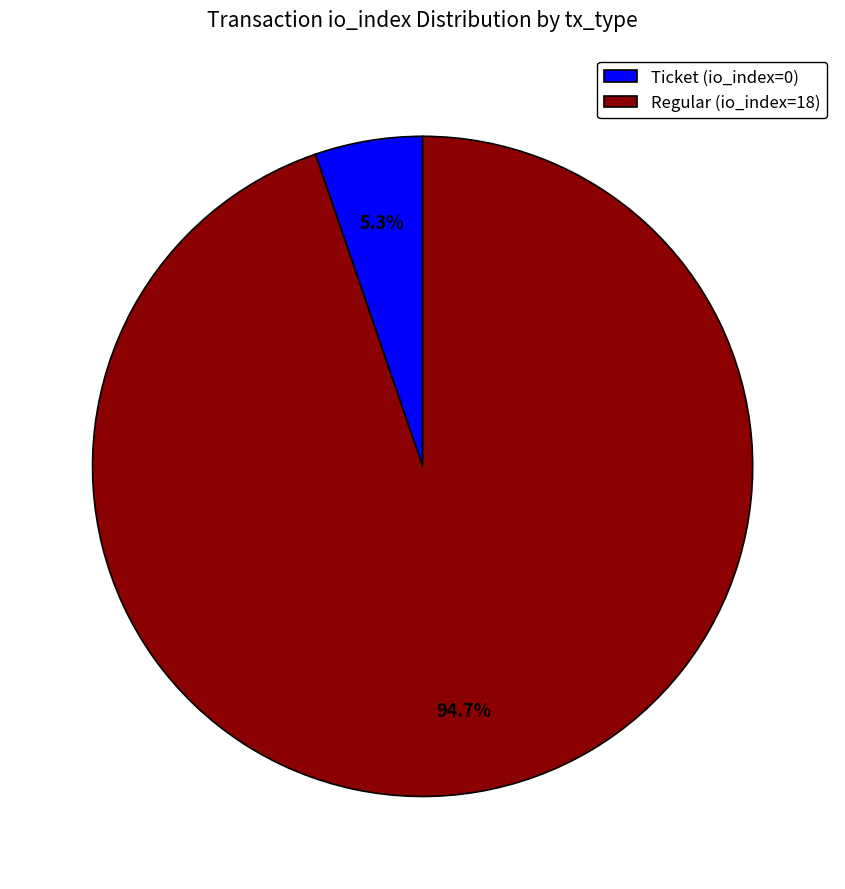

Does Ticket (io_index=0) account for over 50% of the chart?

No